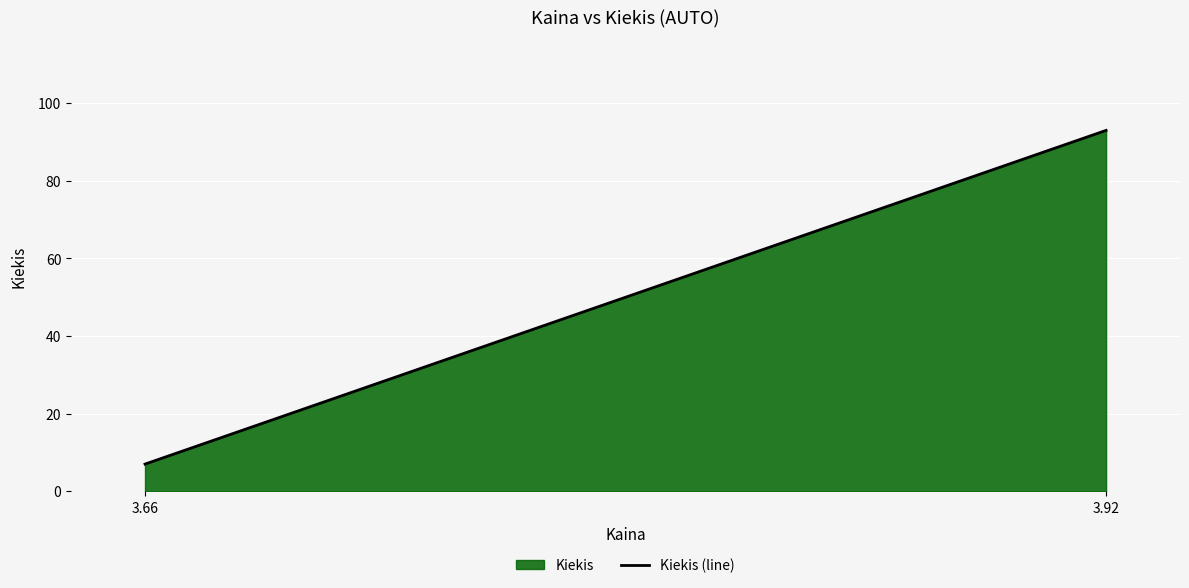

What is the value of the 1st point from the left?

7